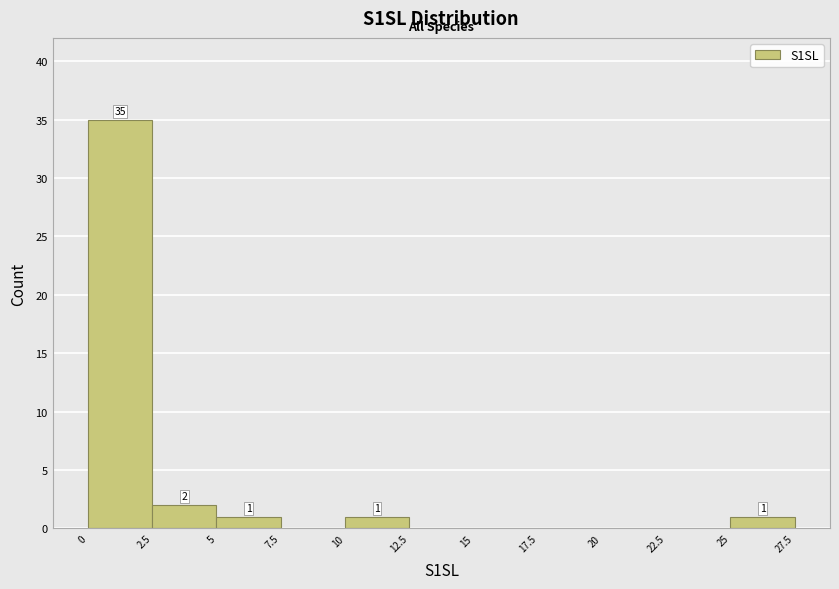

Over which range of the x-axis is the bar tallest?

0 to 2.5